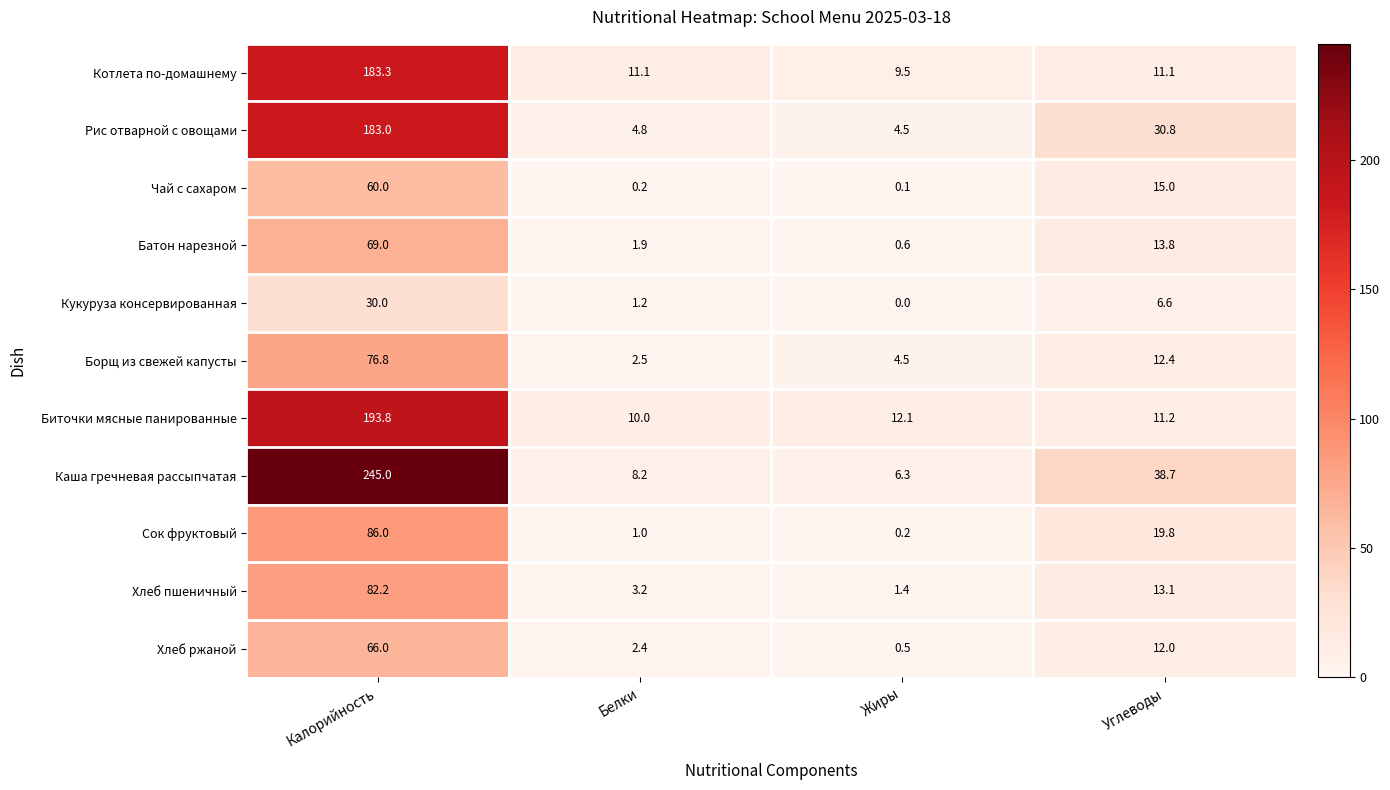

What is the difference between the second highest and second lowest values in the Батон нарезной series?

11.9